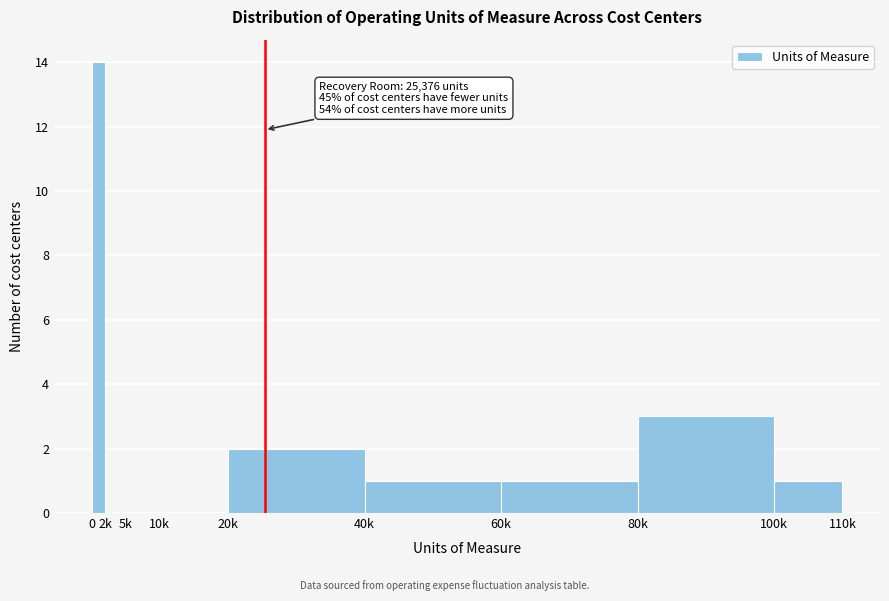

Reading left to right, what are all the values shown in this chart?

0=14	2k=0	5k=0	10k=0	20k=2	40k=1	60k=1	80k=3	100k=1